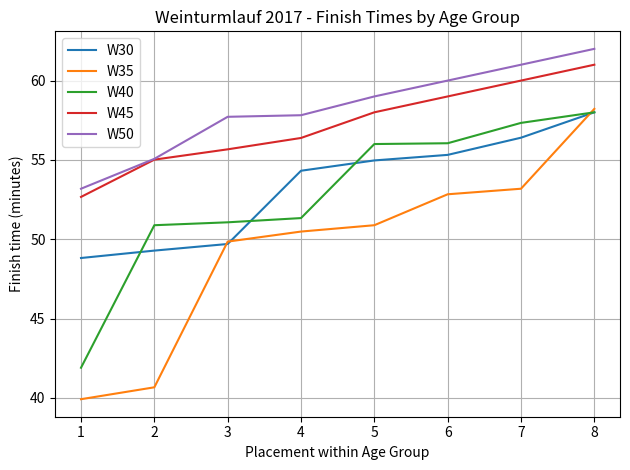

Is this an area chart (filled region under the line)?

No